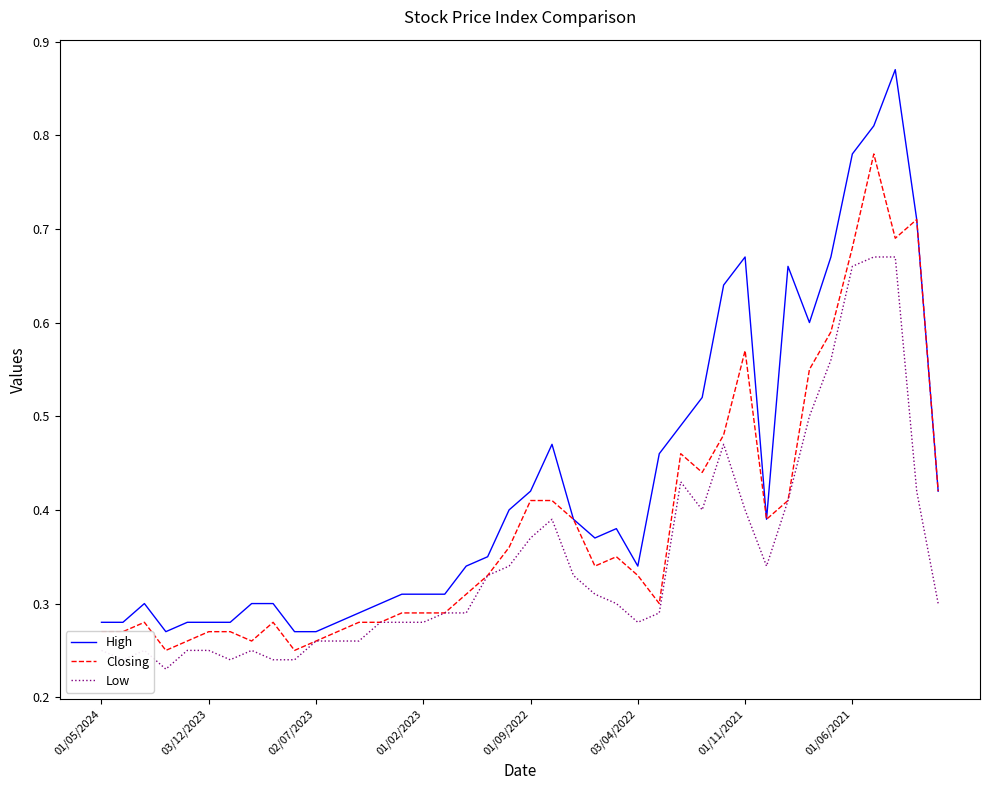

List the series in order of their peak value, lowest first.

Low, Closing, High